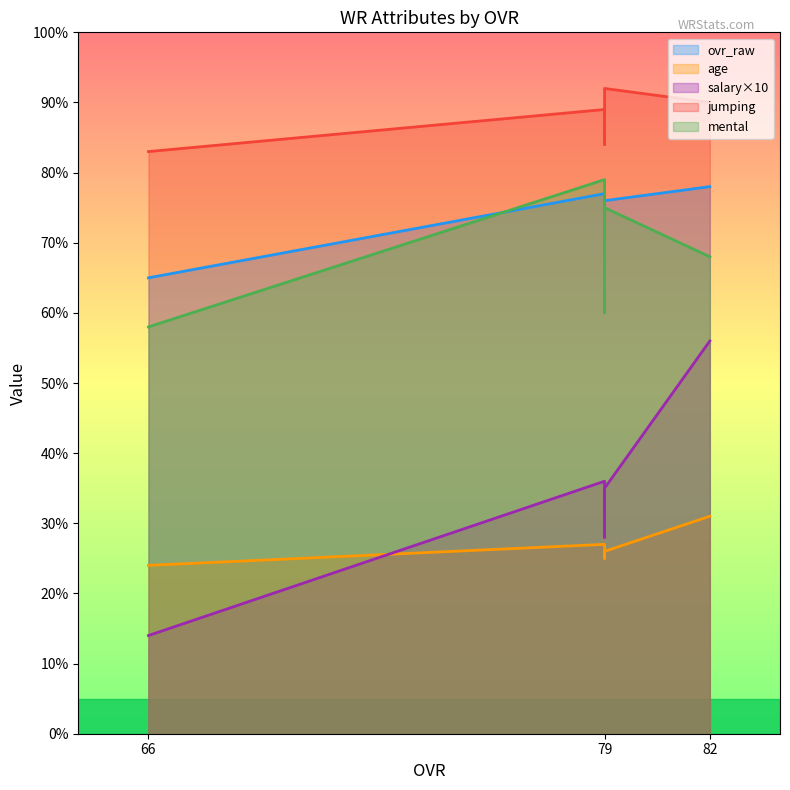

What is the value of the salary point at the 3rd from the left?

3.6